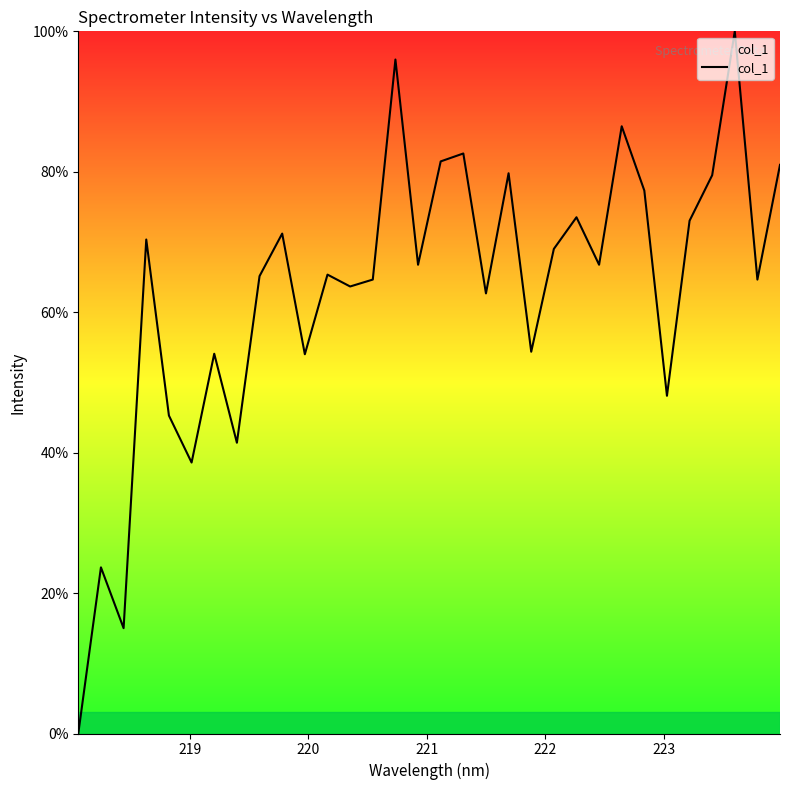

What is the difference between the maximum and minimum values?

100.0